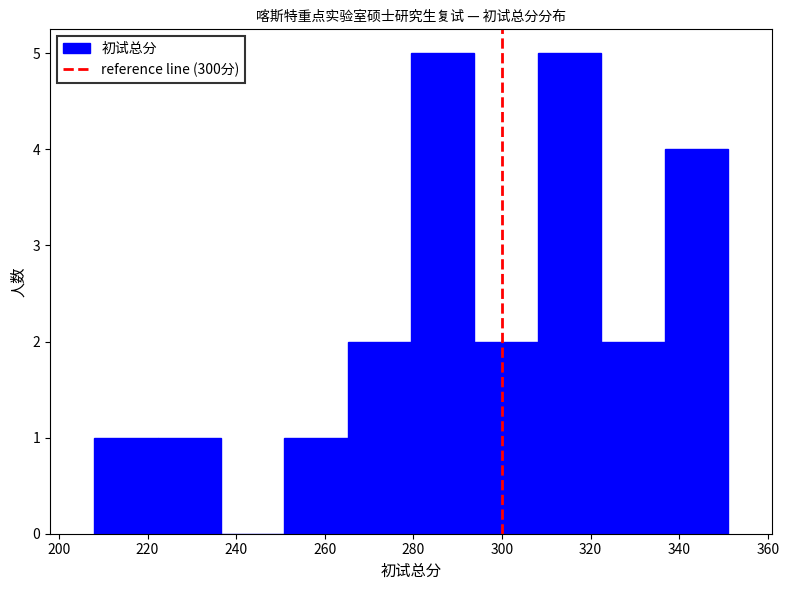

Reading left to right, transcribe this chart: for each bar, give the range it covers on the x-axis and its height. Neither the bar edges nor the heights are printed on the chart, so give them approximately, as read against the axes.

208 to 222: 1
222 to 236: 1
236 to 250: 0
250 to 266: 1
266 to 280: 2
280 to 294: 5
294 to 308: 2
308 to 322: 5
322 to 336: 2
336 to 352: 4